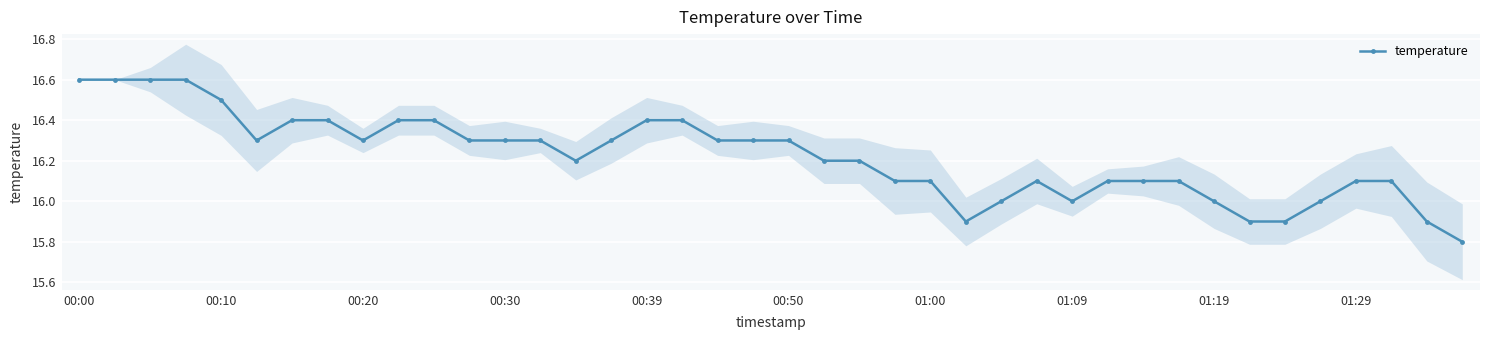

How many lines are shown in the chart?

1